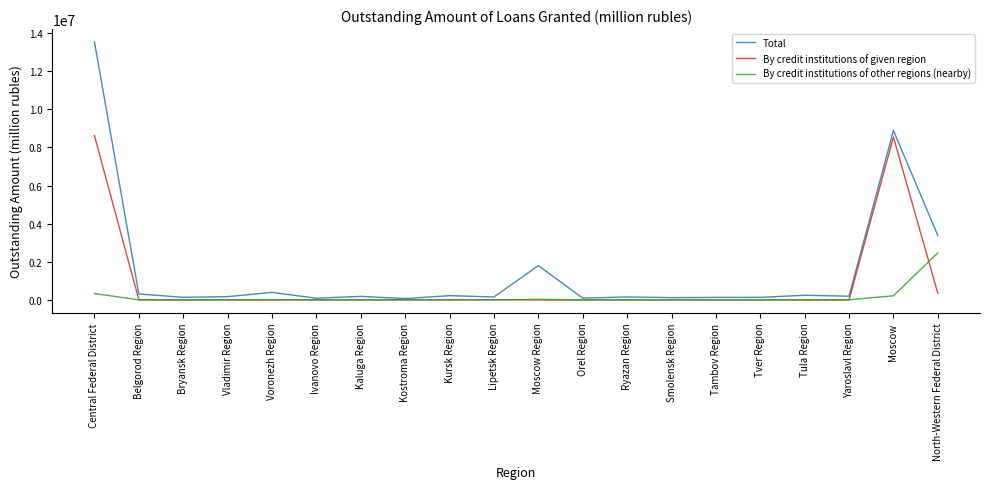

Is this an area chart (filled region under the line)?

No